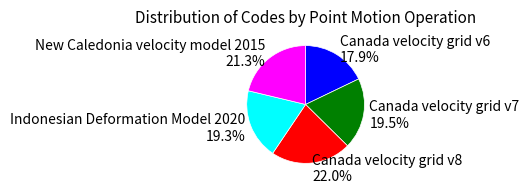

What is the ratio of the value at Canada velocity grid v8 to the value at Indonesian Deformation Model 2020?

1.1